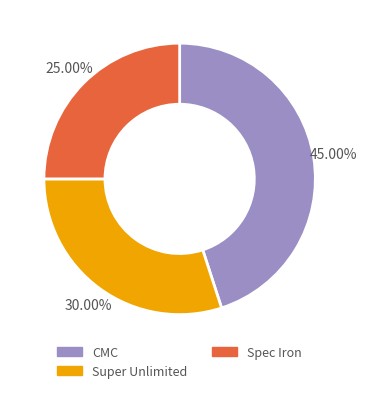

Is there any slice that represents more than half of the pie?

No